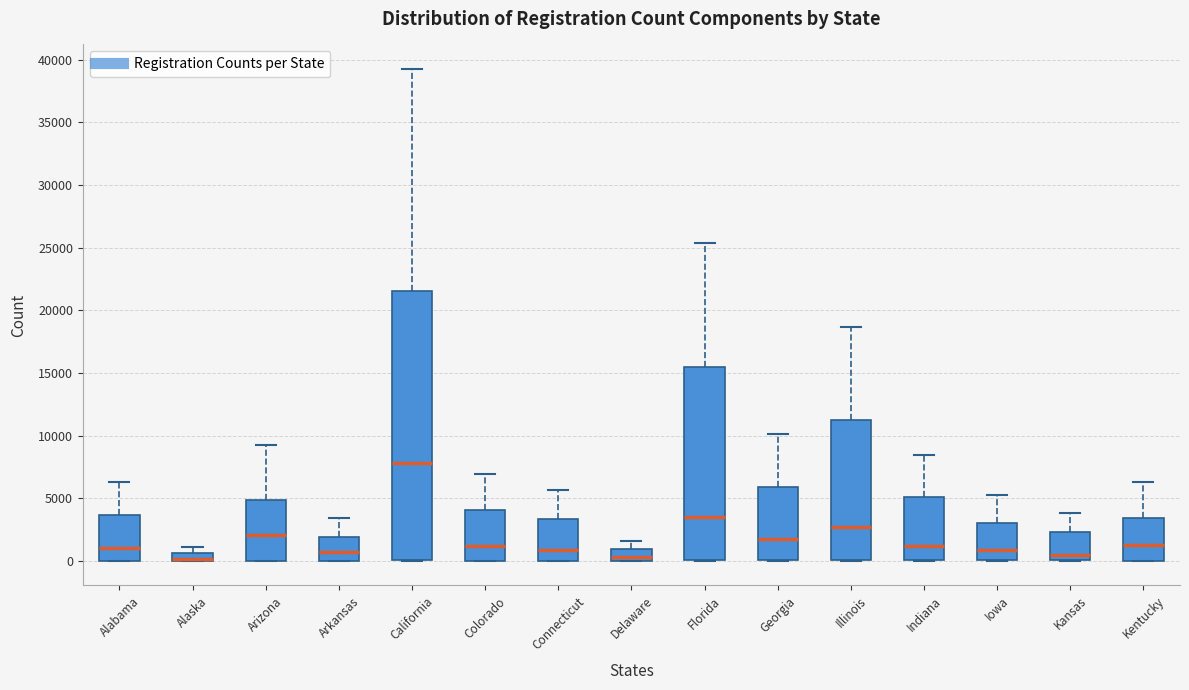

Comparing the boxes themselves (not the whiskers), which one is the tallest?

California